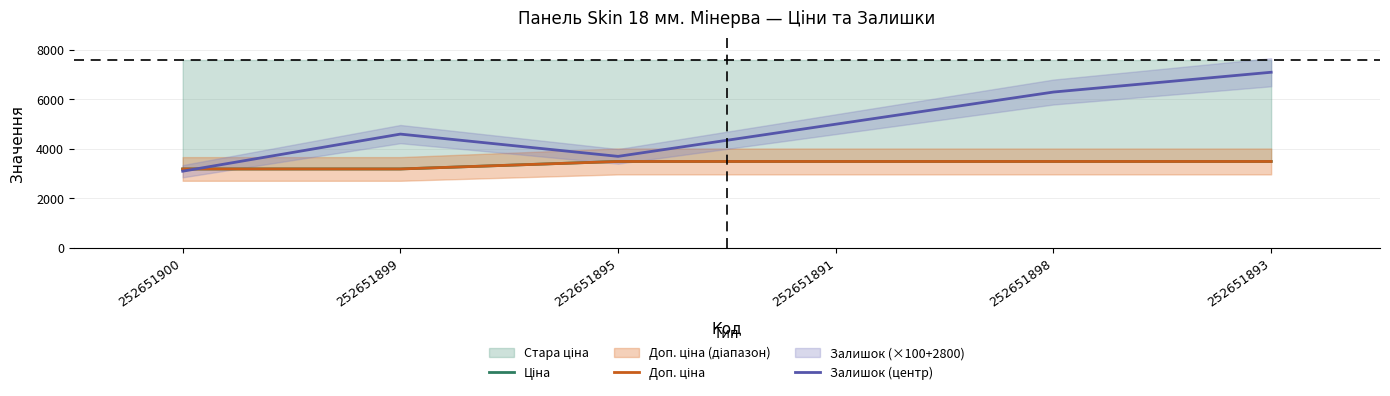

At which category is the sum across all series the highest?

252651893